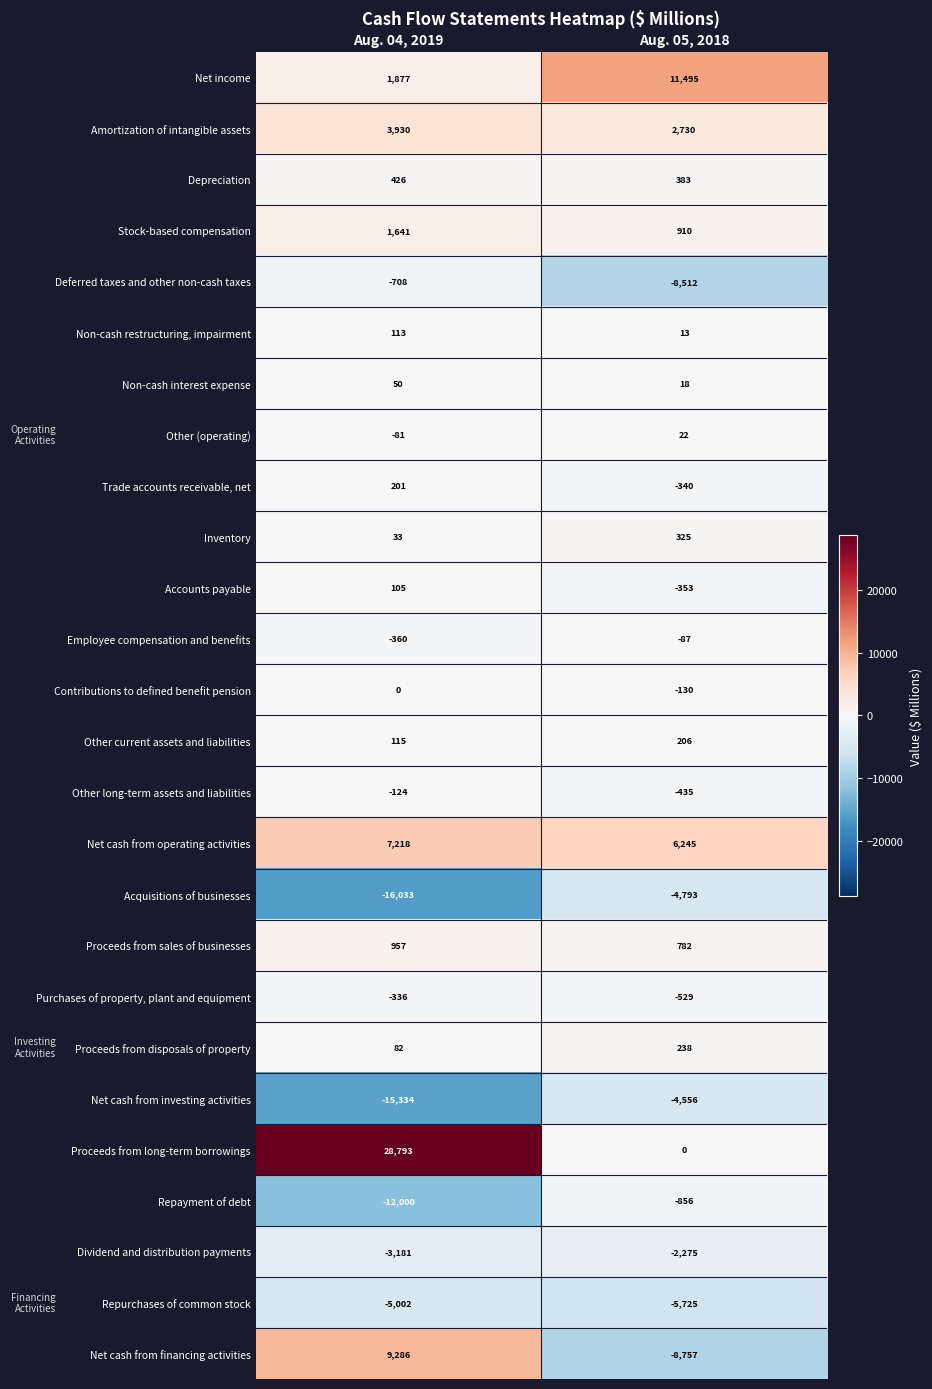

Between Aug. 04, 2019 and Aug. 05, 2018, which series saw the biggest shift?

Proceeds from long-term borrowings